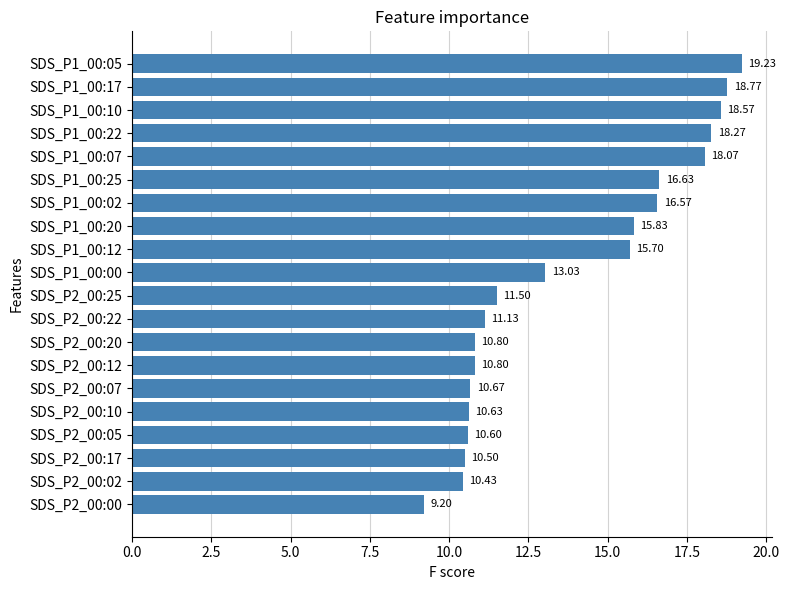

What is the greatest value displayed?

19.2